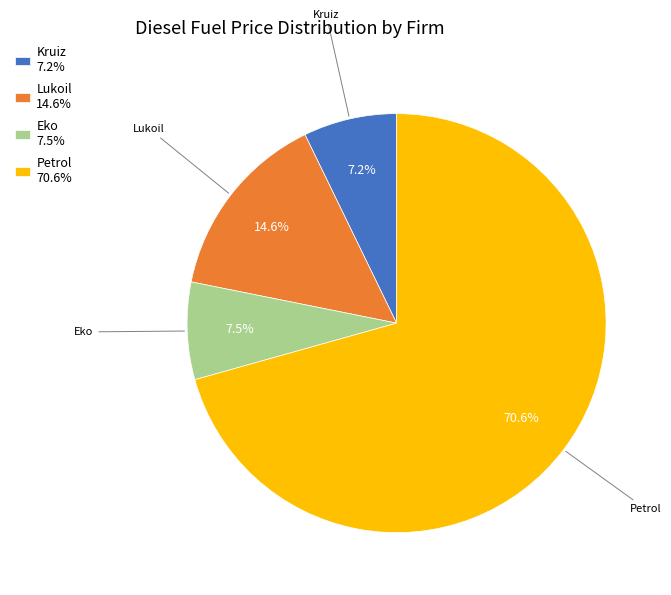

Which category has the biggest portion of the pie?

Petrol 70.6%